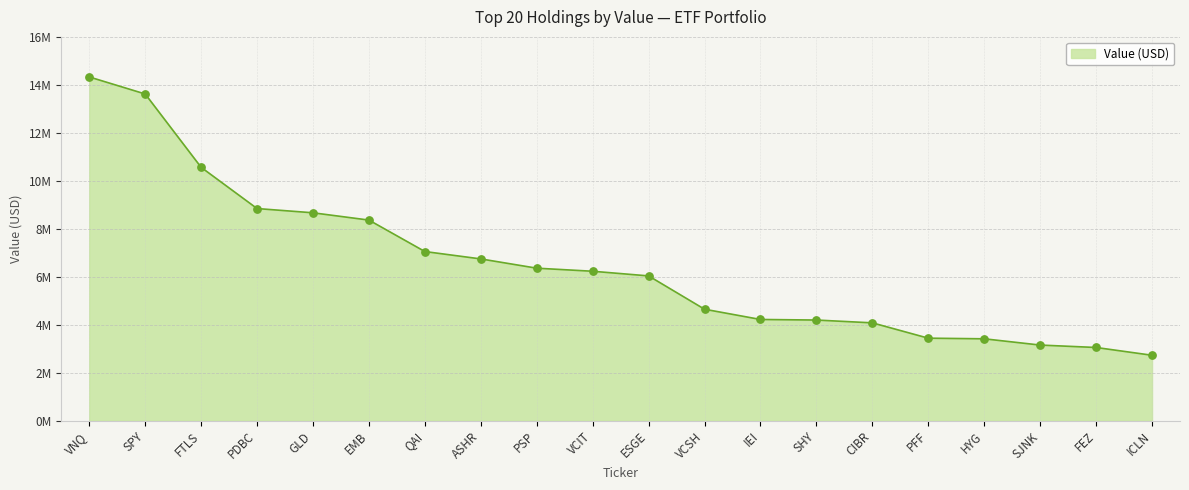

Is this an area chart (filled region under the line)?

Yes